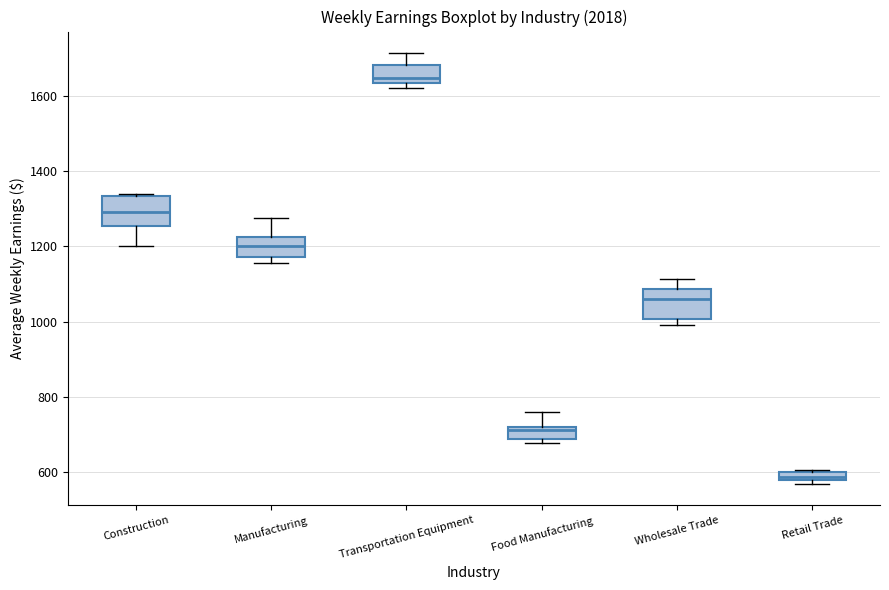

Which box has the lowest median line?

Retail Trade